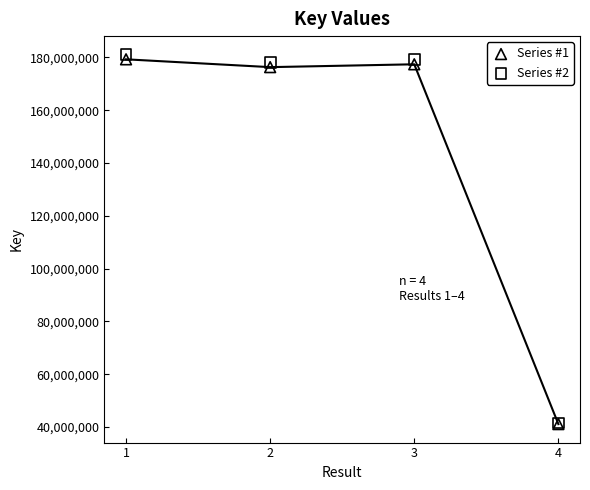

What are all the series names shown in the legend?

Series #1, Series #2